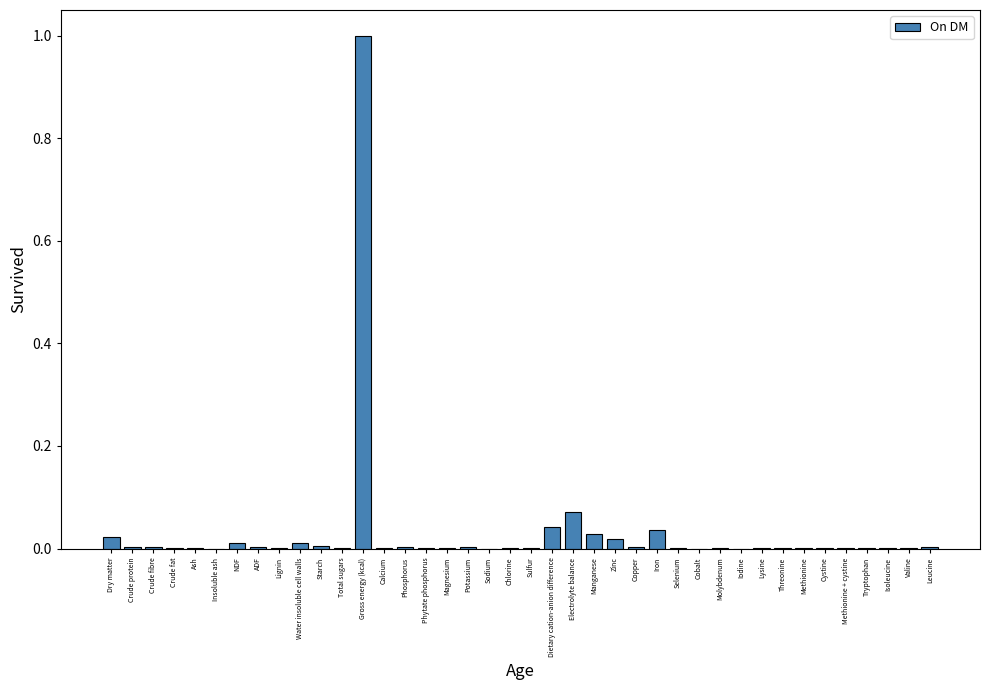

What is the greatest value displayed?

1.0